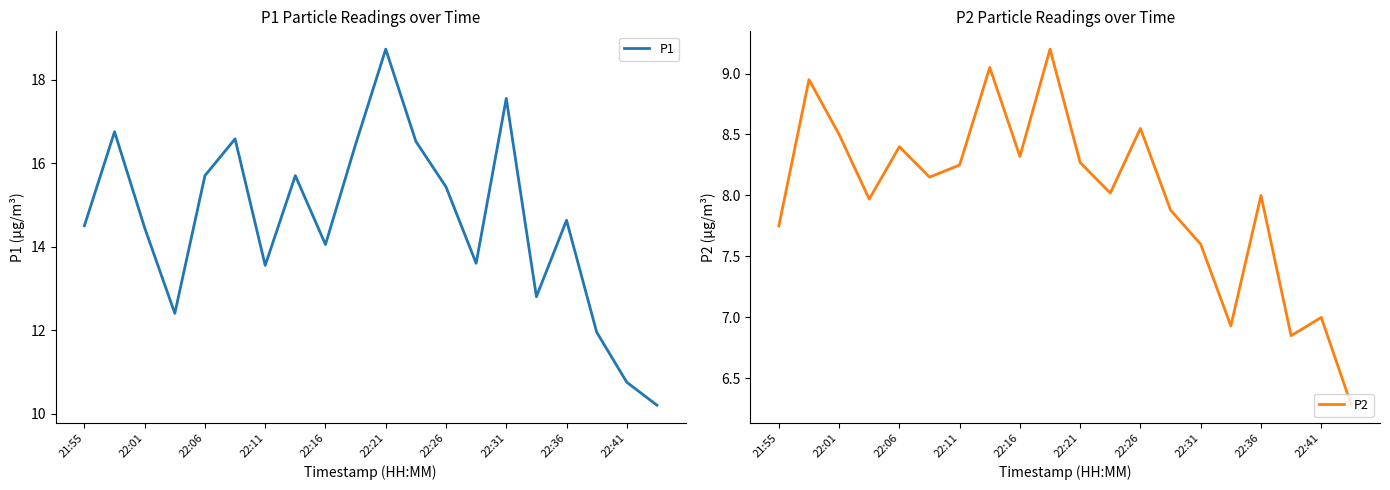

What is the maximum value for P2?

9.2